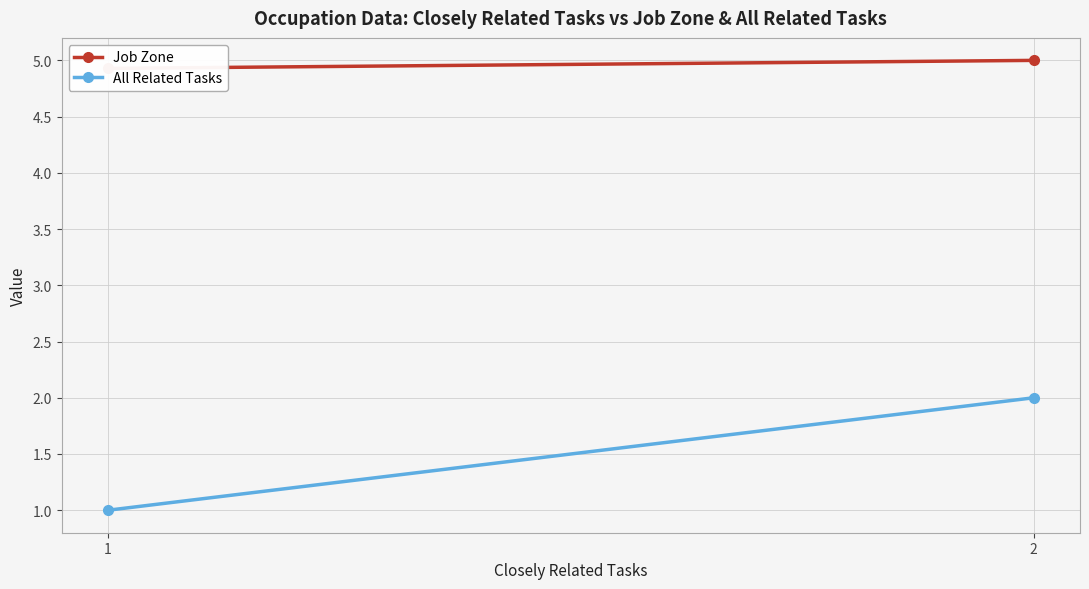

Which series has the widest spread of values?

All Related Tasks